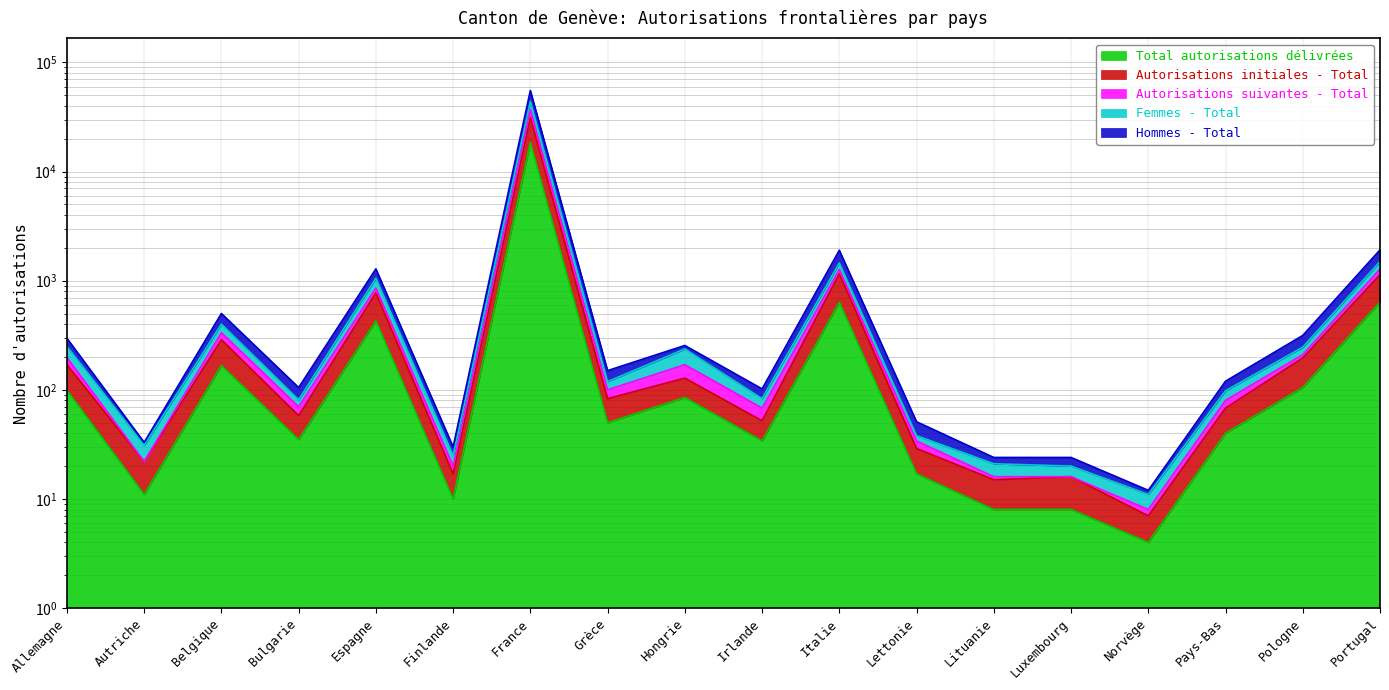

At which label does Femmes - Total reach its peak?

France